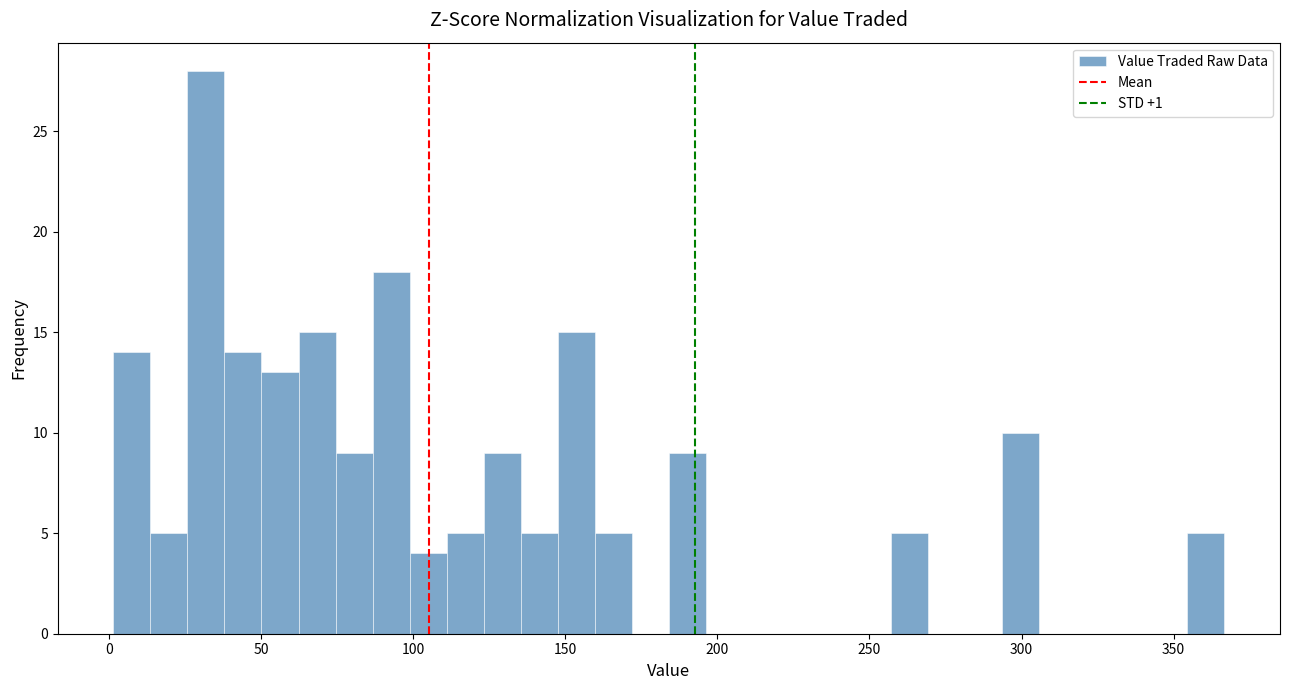

Read against the x-axis, roughly where is the centre of the tallest bar?

30